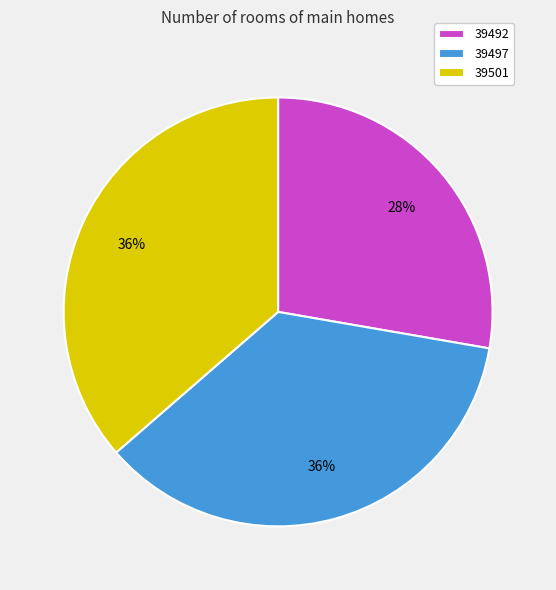

What is the ratio of the value at 39492 to the value at 39501?

0.8